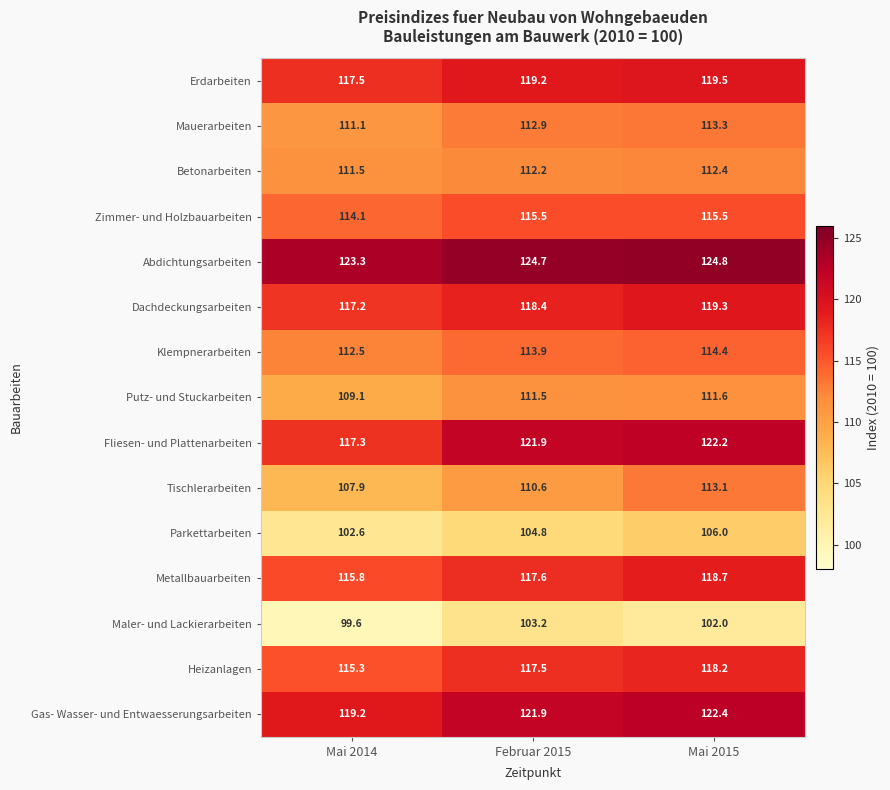

At which label is Erdarbeiten closest to 118?

Mai 2014